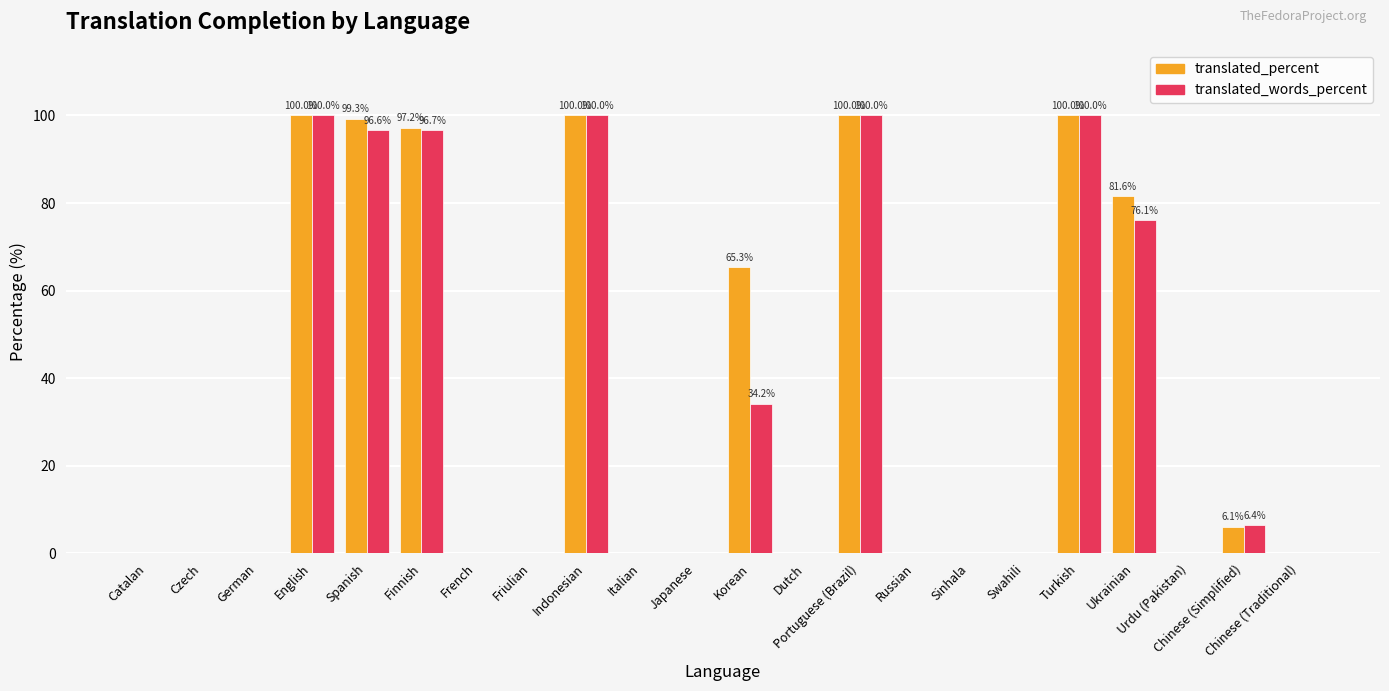

Are the bars grouped side by side (vs. stacked)?

Yes